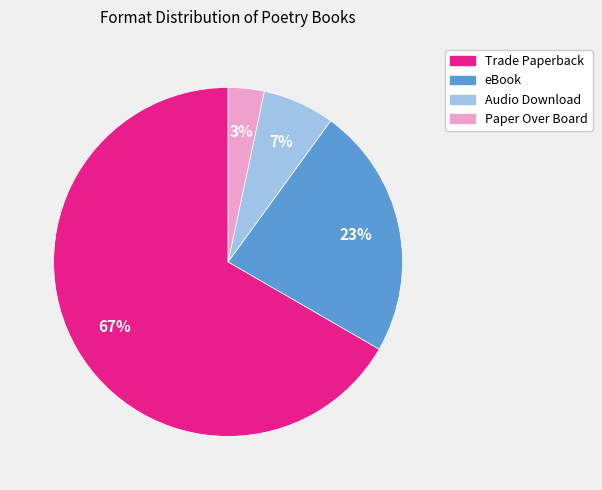

What is the largest slice in the pie chart?

Trade Paperback